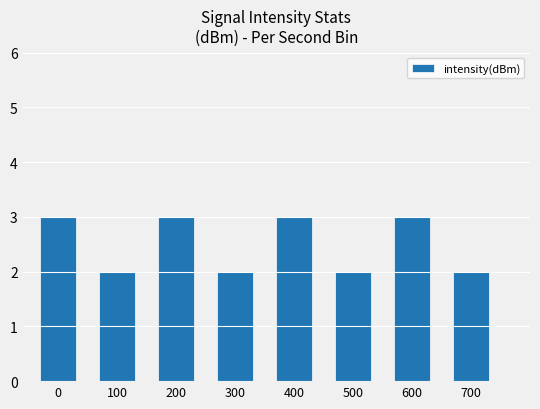

Is it true that the value at 400 is 3?

True